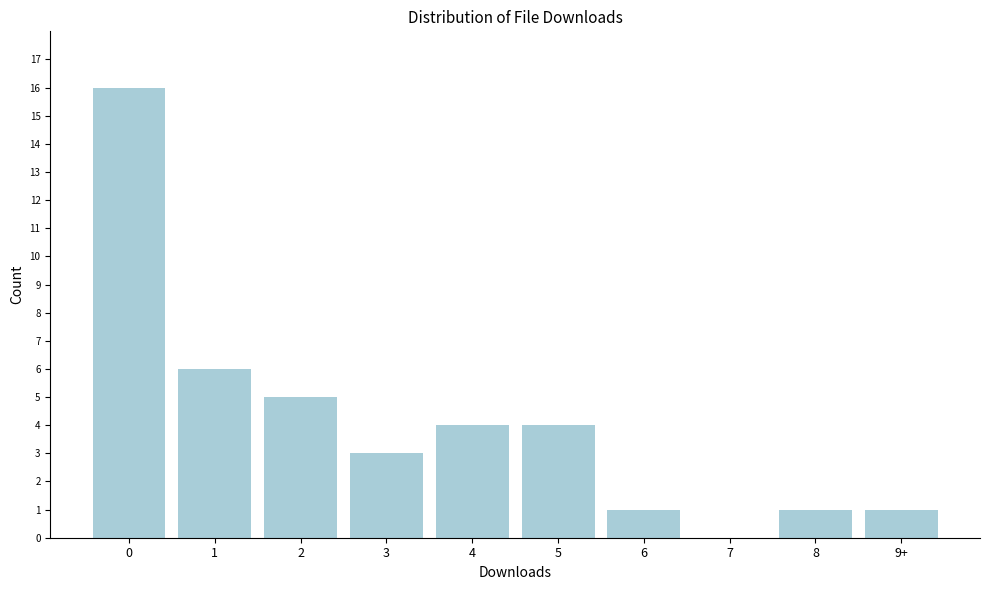

Reading left to right, extract all data points from this chart.

0=16	1=6	2=5	3=3	4=4	5=4	6=1	7=0	8=1	9+=1